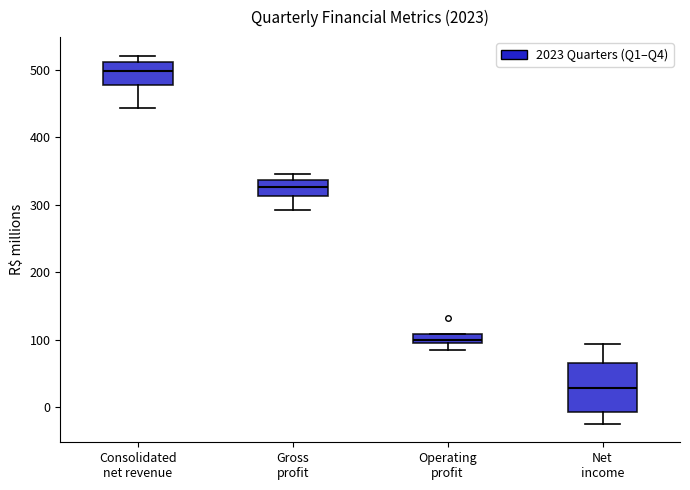

Comparing the boxes themselves (not the whiskers), which one is the tallest?

Net income